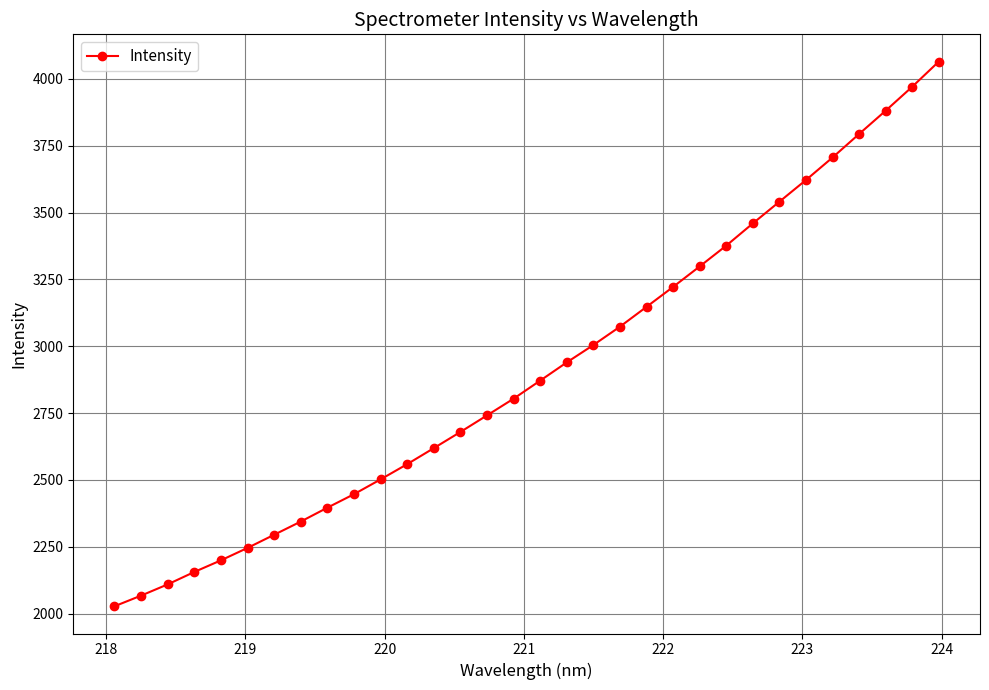

What is the maximum value shown in the chart?

4065.1